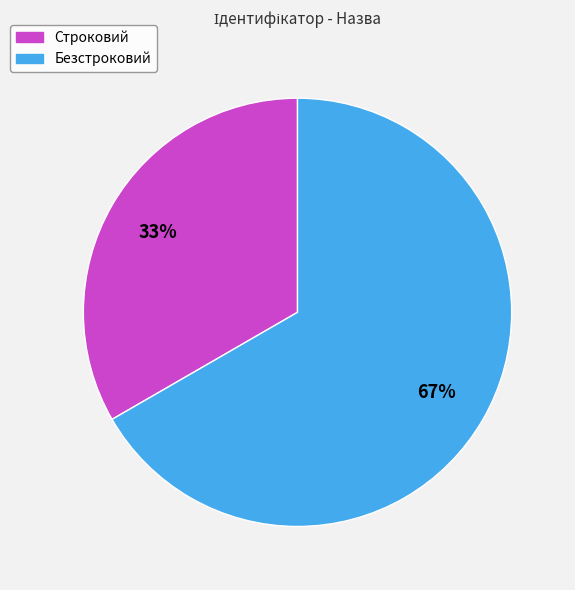

Combined, do Строковий and Безстроковий account for over 50%?

Yes